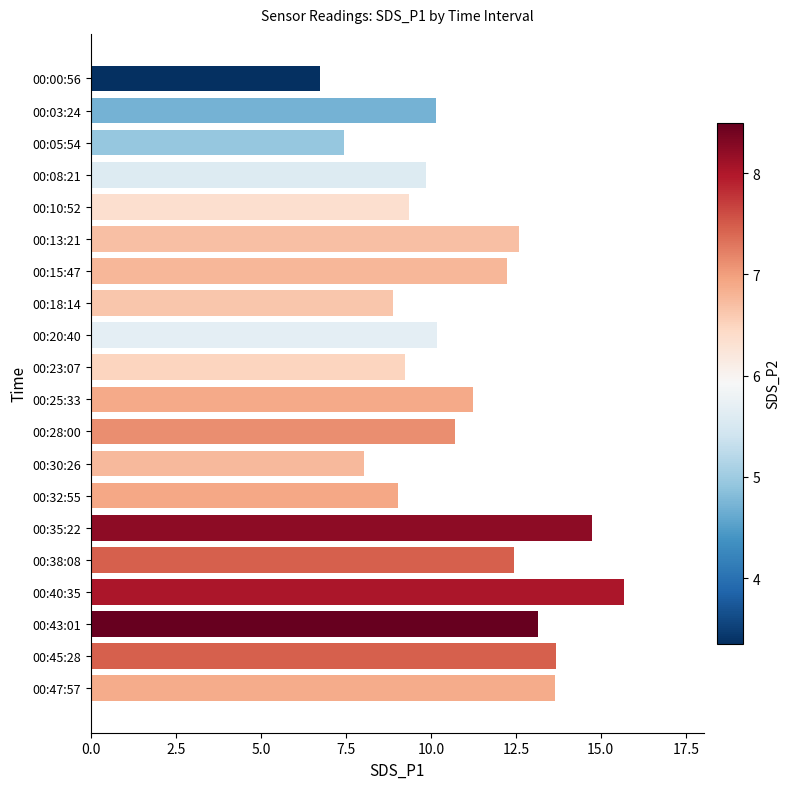

Which category has the highest value across all series?

00:40:35